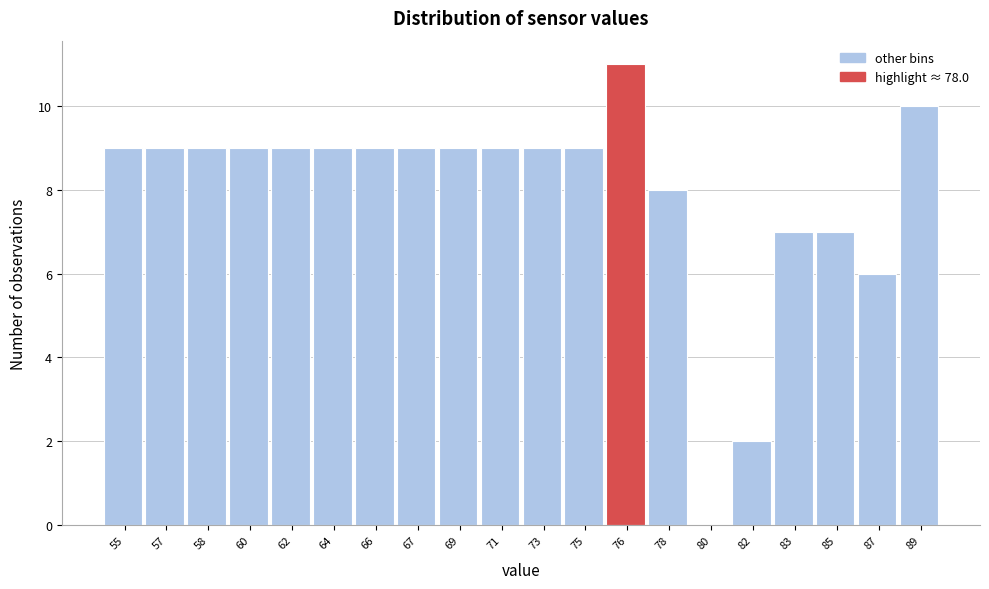

Reading left to right, transcribe all the data shown in this chart.

55=9	57=9	58=9	60=9	62=9	64=9	66=9	67=9	69=9	71=9	73=9	75=9	76=11	78=8	80=0	82=2	83=7	85=7	87=6	89=10